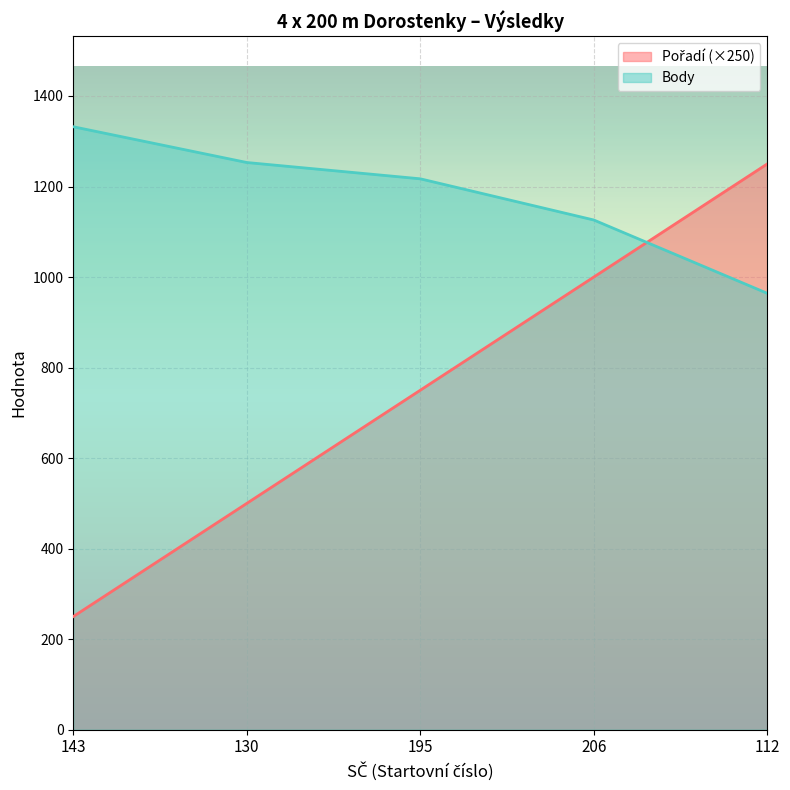

True or false: Body has a value of 1253 at 130.

True